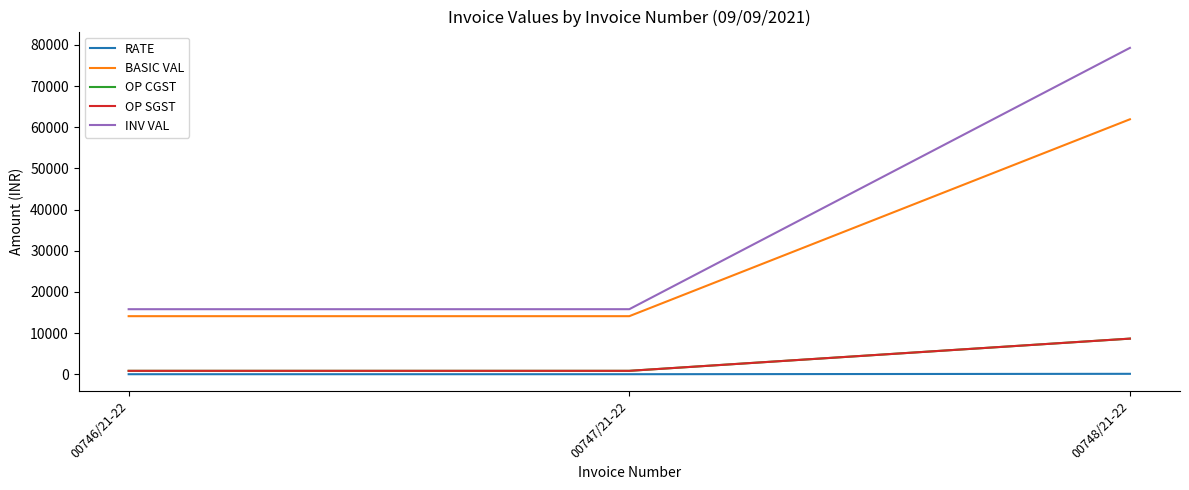

Which series has the largest range (max minus min)?

INV VAL